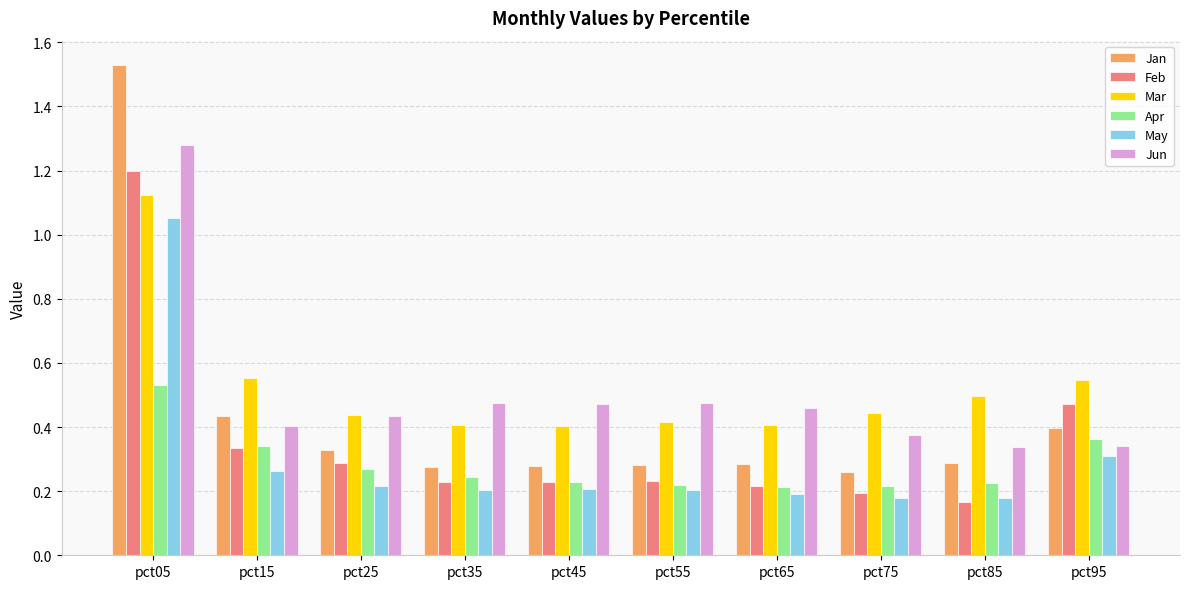

True or false: Apr has a value of 0.4 at pct35.

False